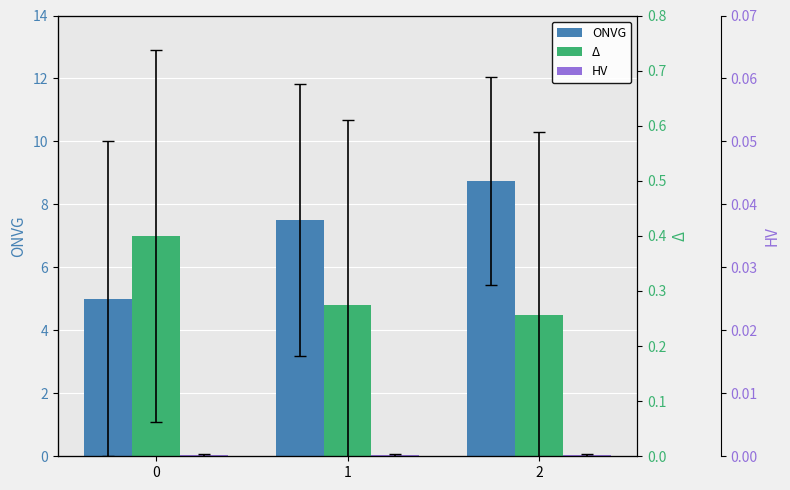

What is the sum of the Δ values at 1 and 0?

11.8